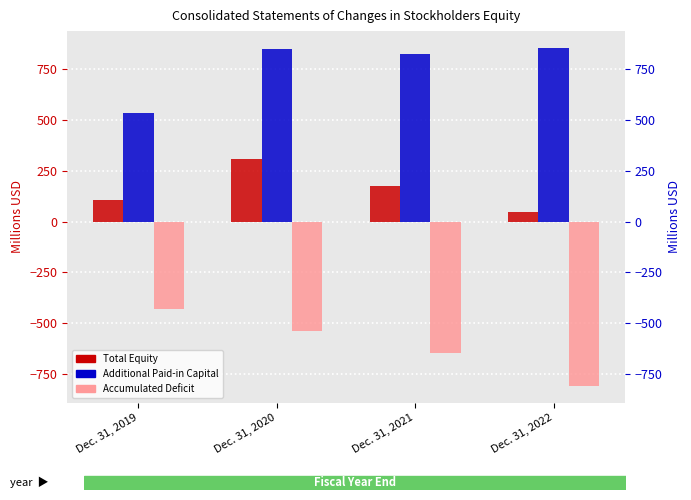

What are all the series names shown in the legend?

Total Equity, Additional Paid-in Capital, Accumulated Deficit